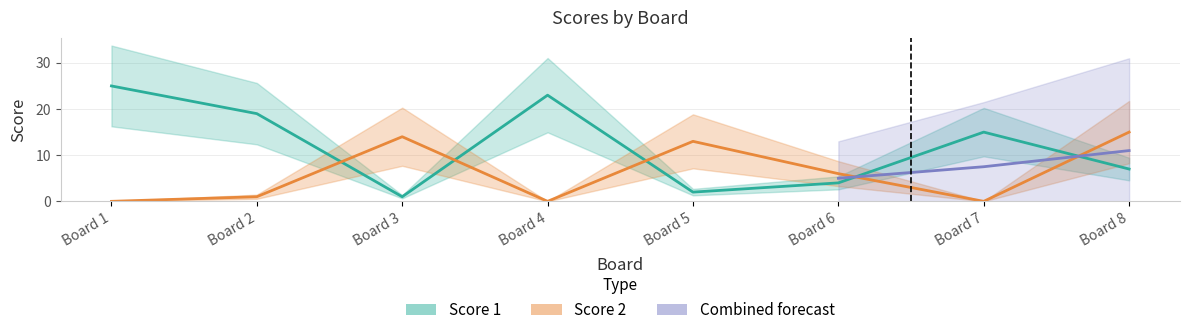

Reading left to right, list all the values displayed in this chart.

Score 1: 25	19	1	23	2	4	15	7
Score 2: 0	1	14	0	13	6	0	15